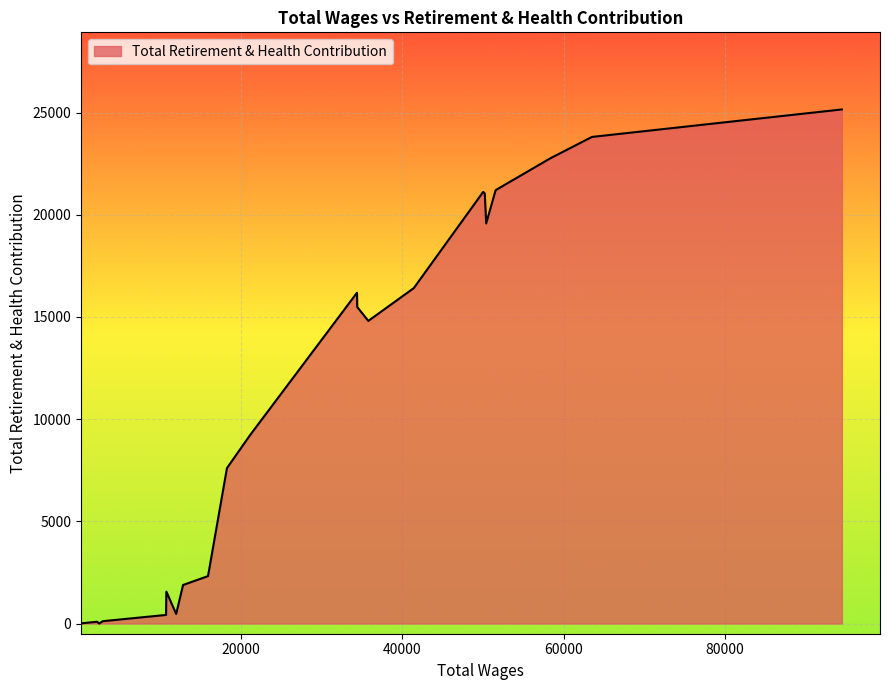

What is the difference between the maximum and minimum values?

25151